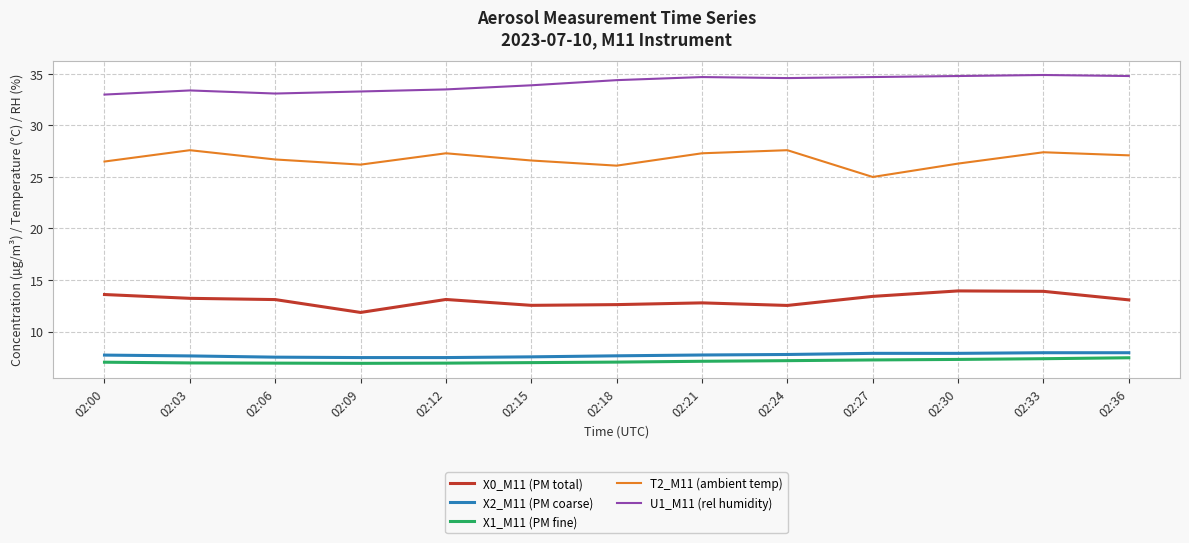

Count the number of categories in the chart.

13